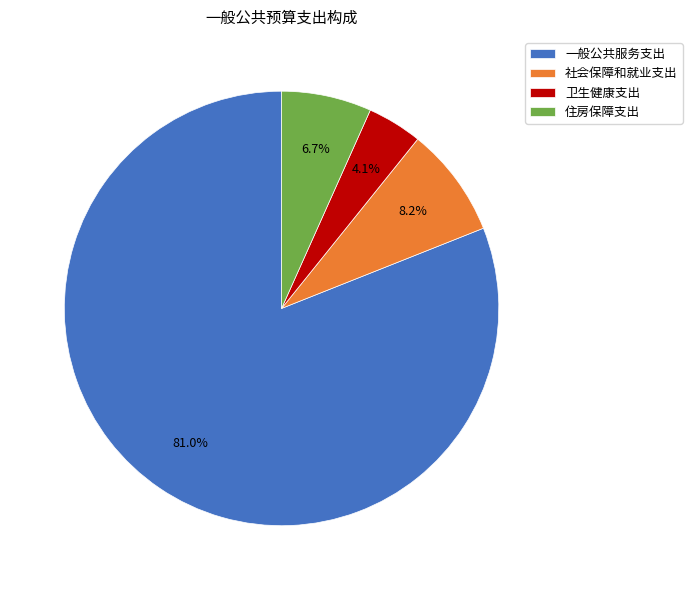

True or false: 住房保障支出 accounts for 7% of the total.

True